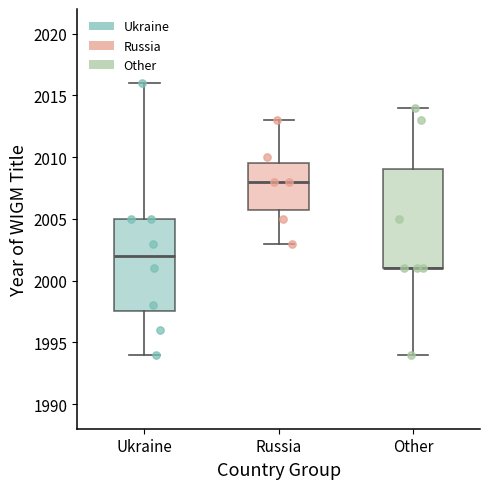

Where does the upper whisker of the box for Other end on the y-axis? The values are not printed on the chart, so give them approximately, as read against the axis.

2014.0